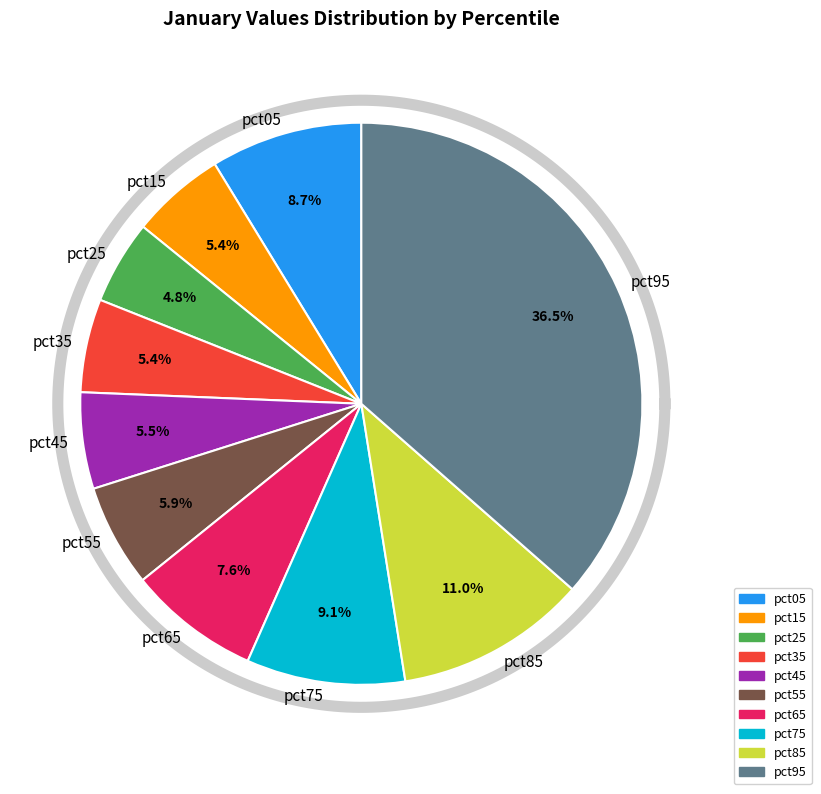

To the nearest percent, what percentage of the pie is pct45?

6%